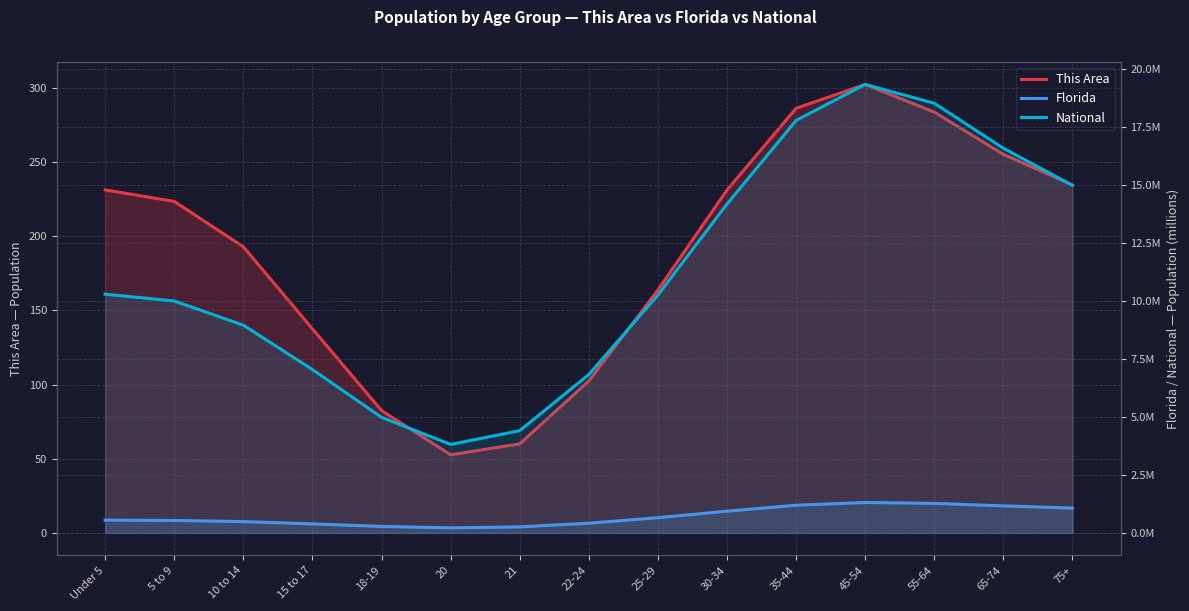

Rank the categories by This Area value from highest to lowest.

45-54, 35-44, 55-64, 65-74, 75+, Under 5, 30-34, 5 to 9, 10 to 14, 25-29, 15 to 17, 22-24, 18-19, 21, 20